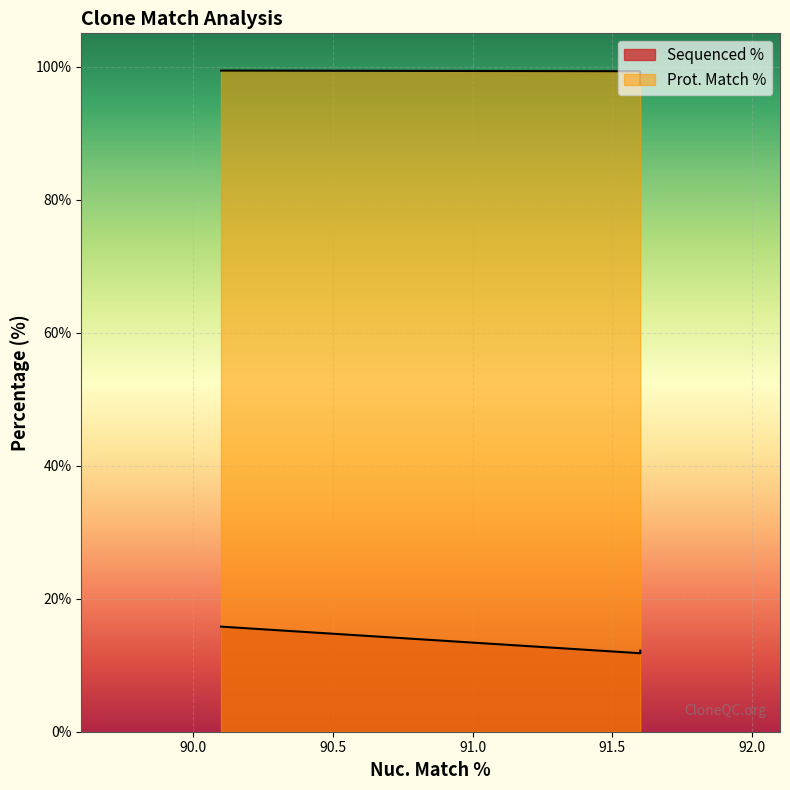

Where is Prot. Match % nearest to the value 98?

91.6